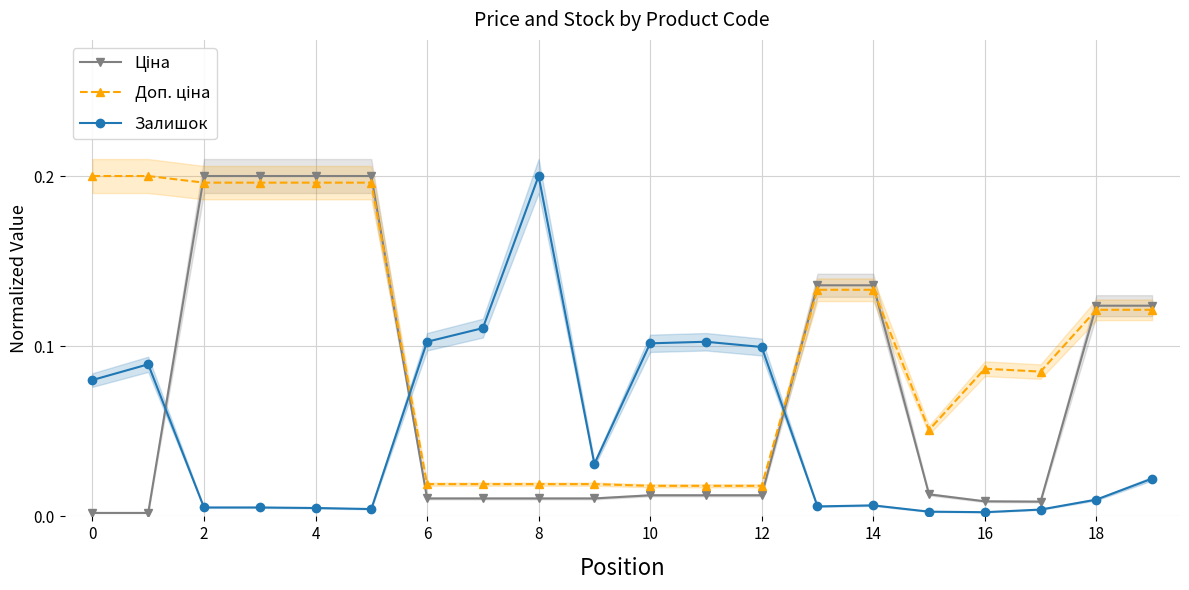

How many series are shown in this chart?

3